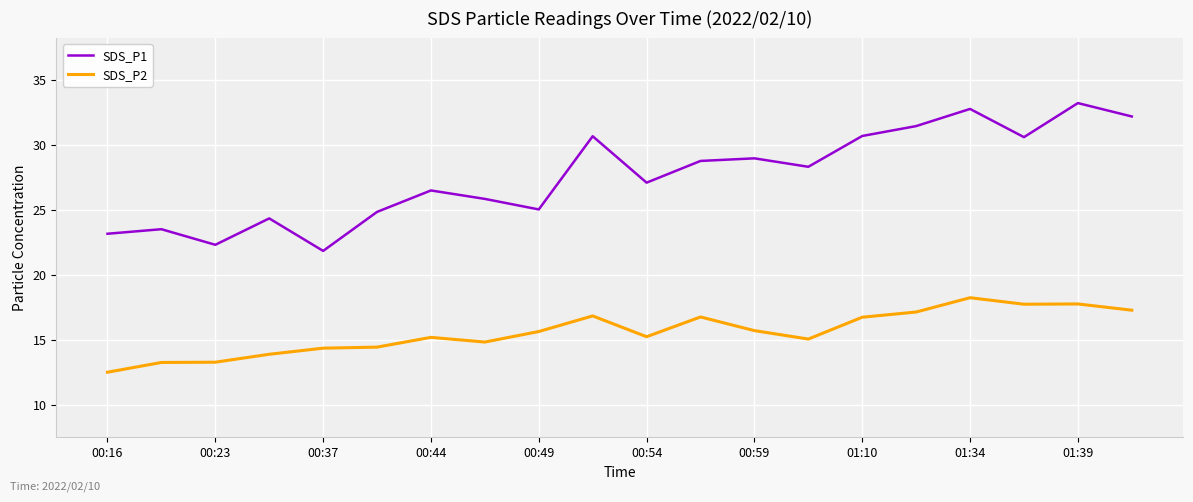

What is the average value of the SDS_P1 series?

27.6